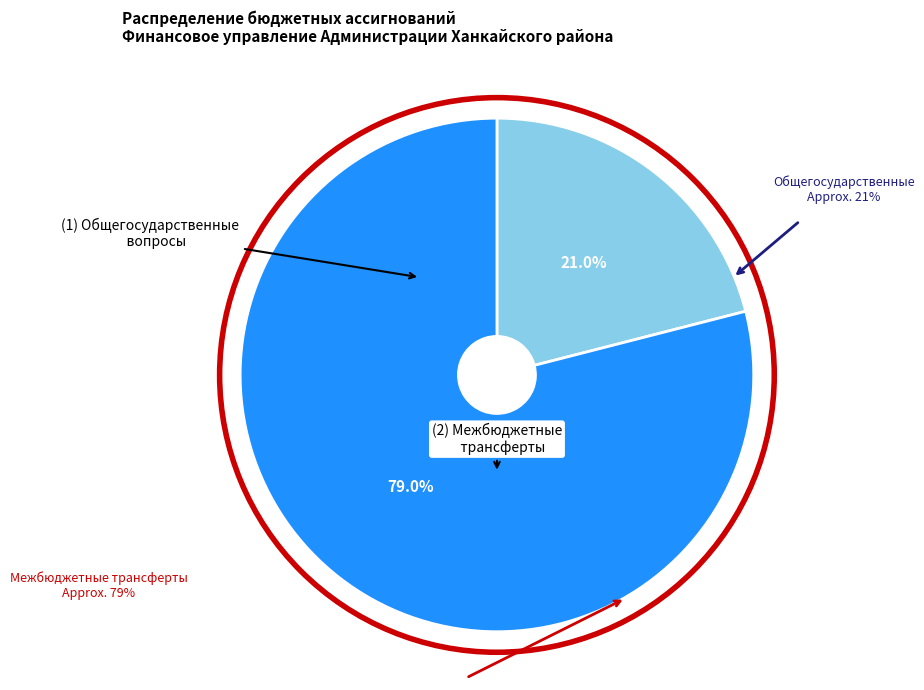

Is there a majority slice in this chart?

Yes